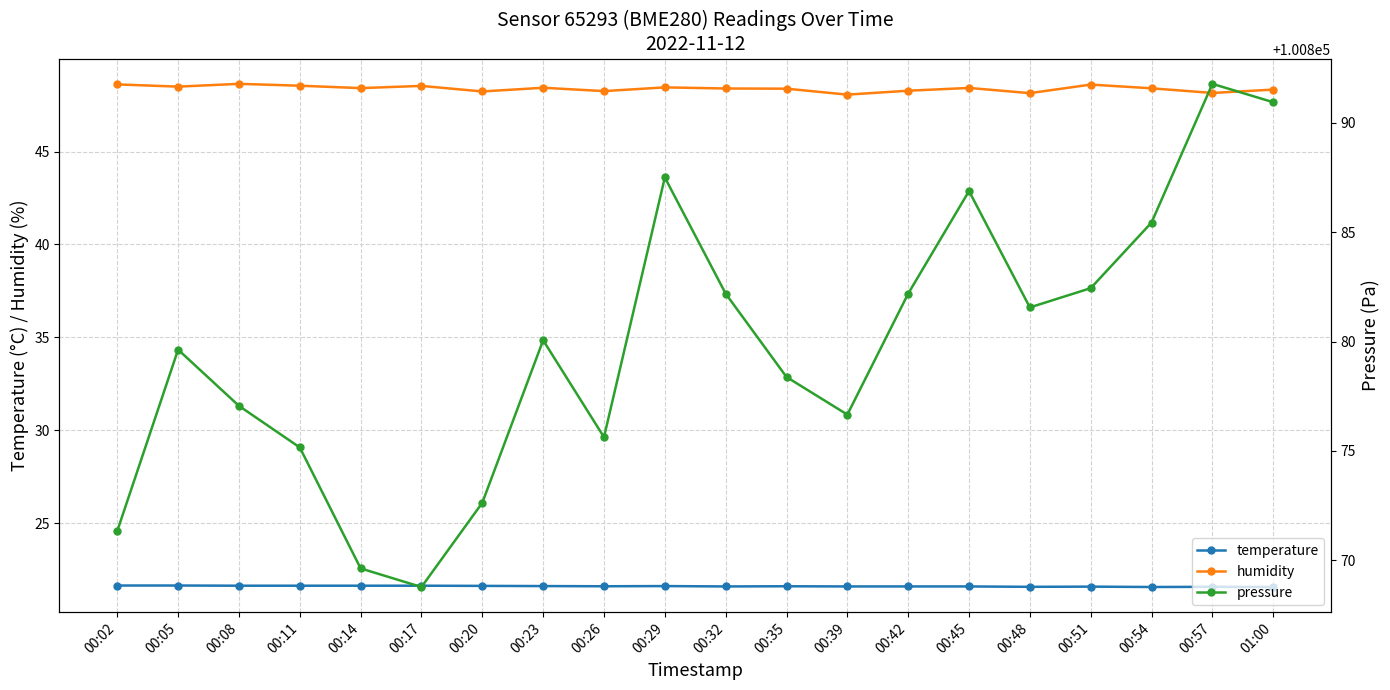

At which category is the sum across all series the highest?

00:57